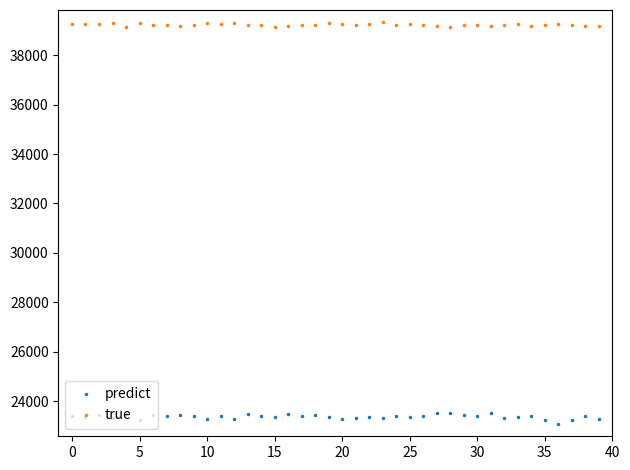

What is the maximum value for predict?

23548